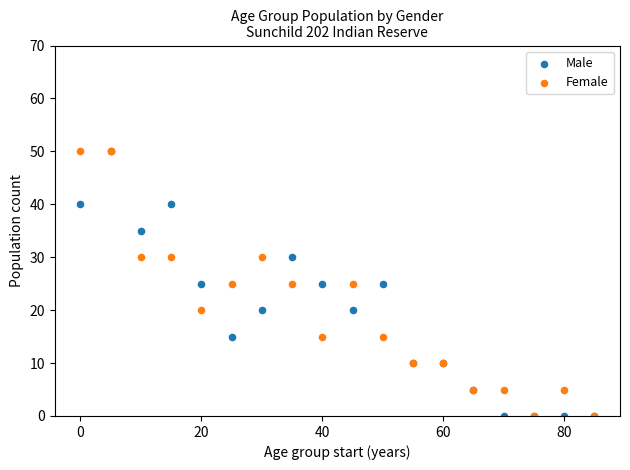

What are all the series names shown in the legend?

Male, Female